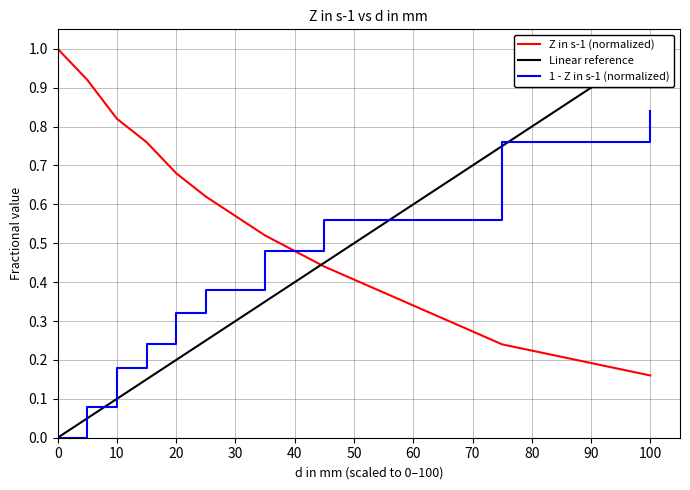

What is the value of the 10th point from the left?

0.2